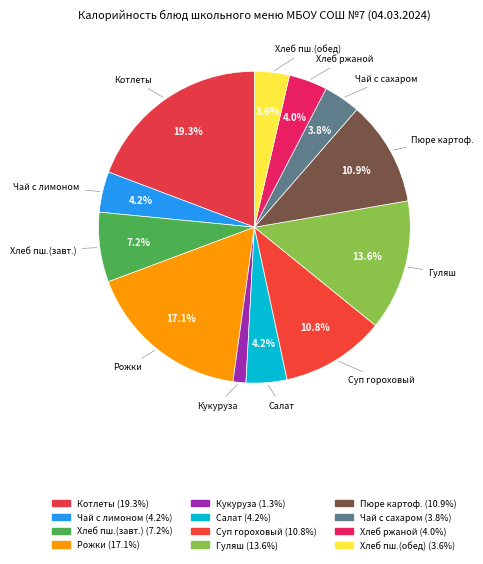

Count the number of slices in the pie.

12